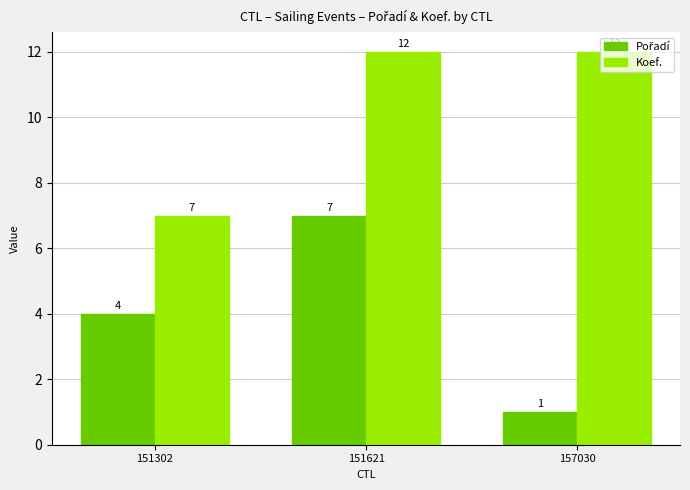

At which category is the sum across all series the highest?

151621